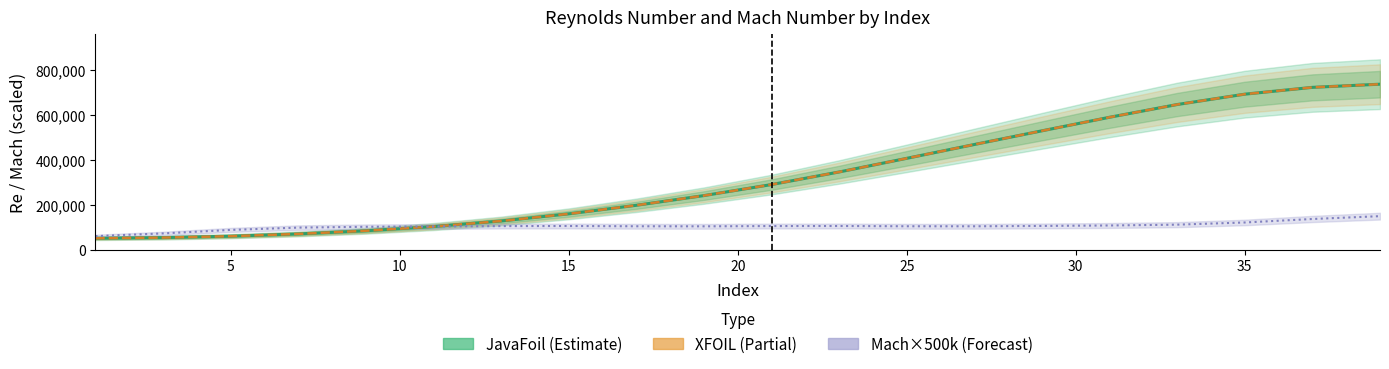

Which series ends up on top after the final intersection of JavaFoil (Estimate) and Mach×500k (Forecast)?

JavaFoil (Estimate)